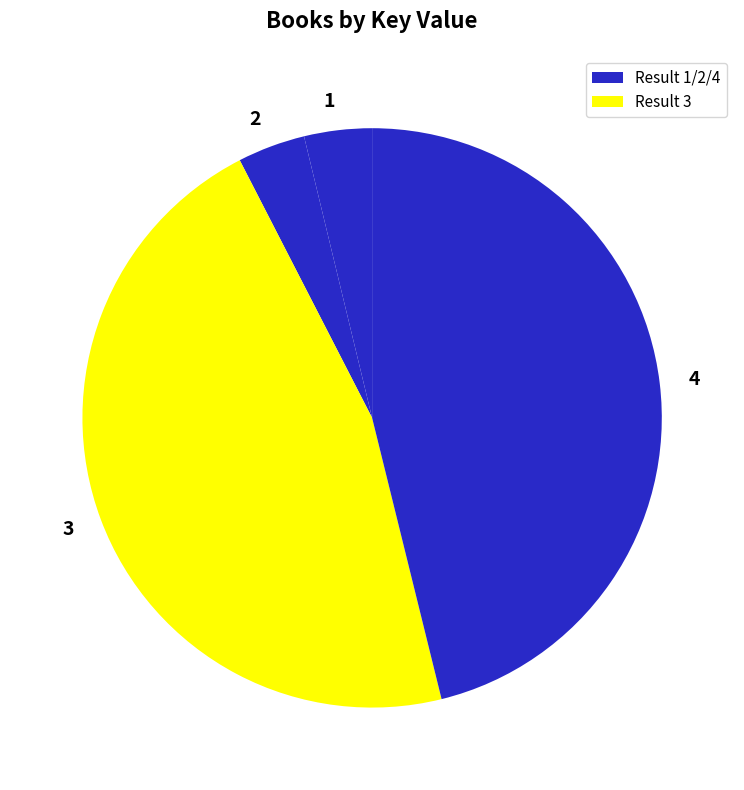

Count the number of slices in the pie.

4